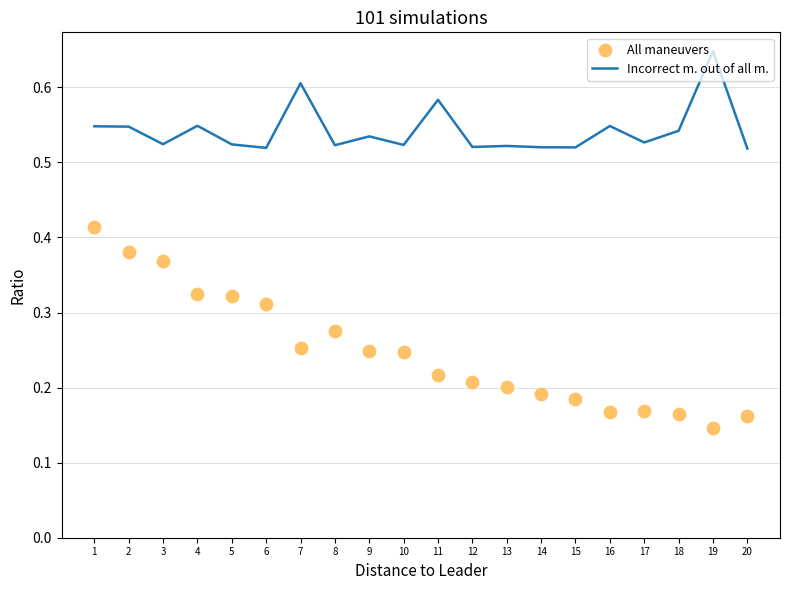

Which series reaches the maximum Y coordinate?

Incorrect m. out of all m.